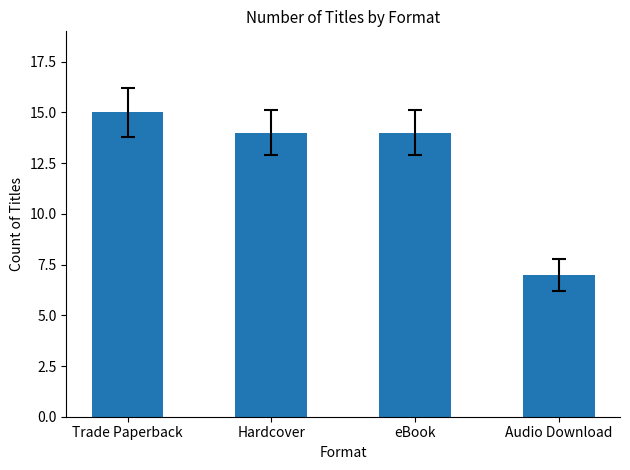

Between eBook and Audio Download, which is larger?

eBook